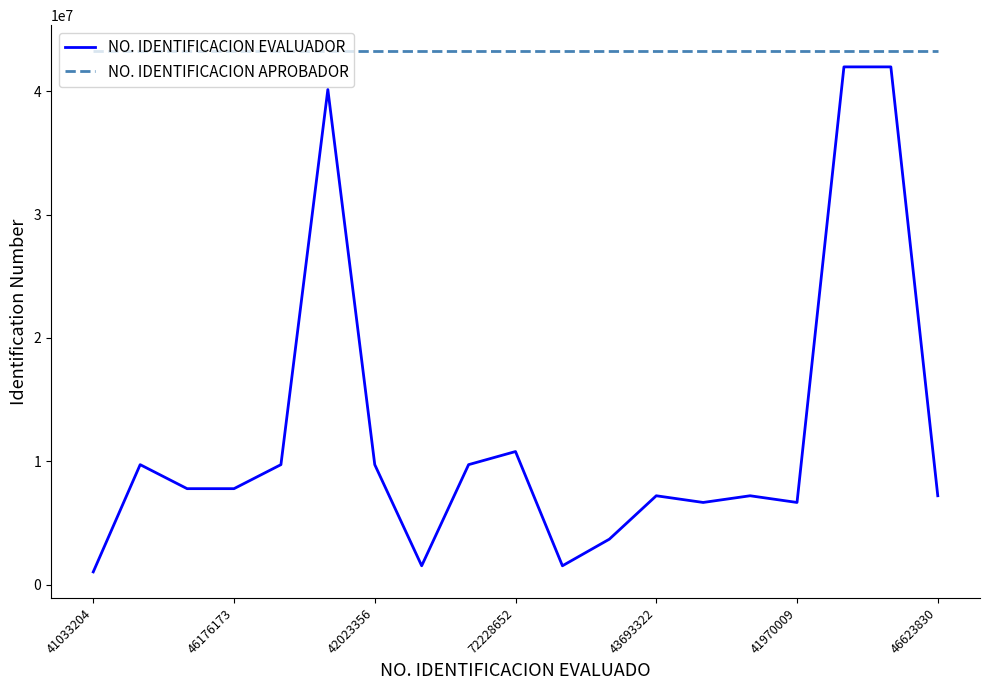

Count the number of categories in the chart.

19